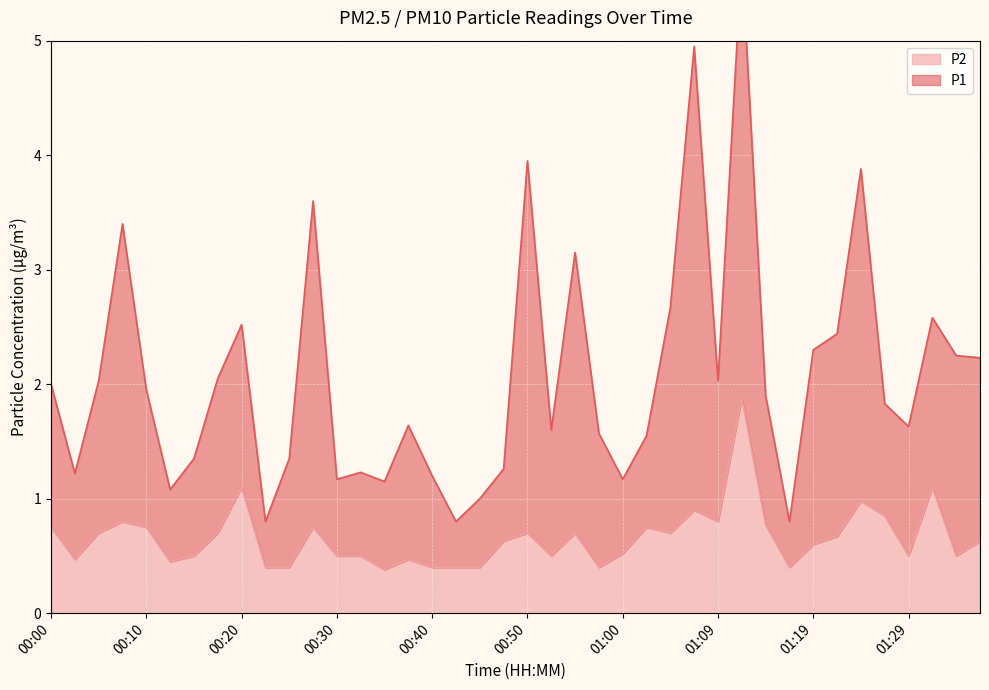

What is the difference between the second highest and minimum values in the P2 series?

0.7